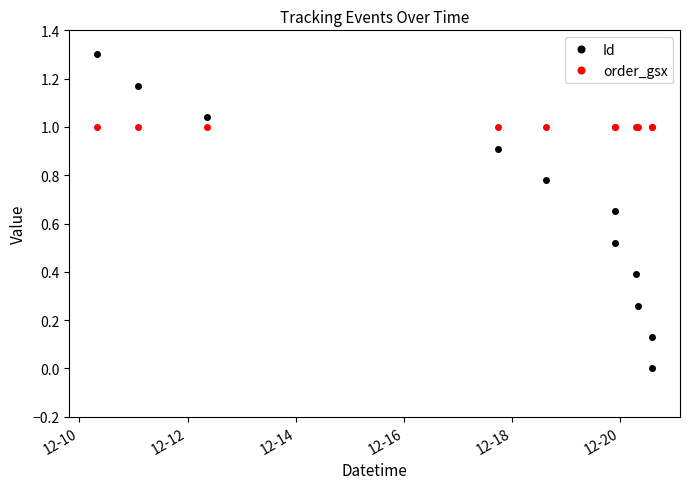

Which series has the largest range (max minus min)?

Id